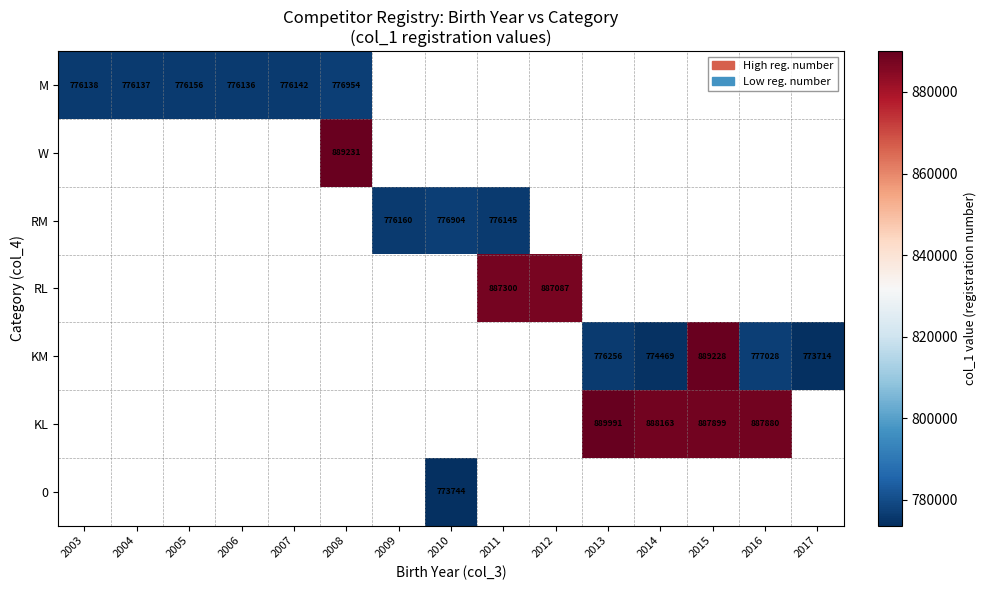

The value of M at 2004 is 1098823. True or false?

False